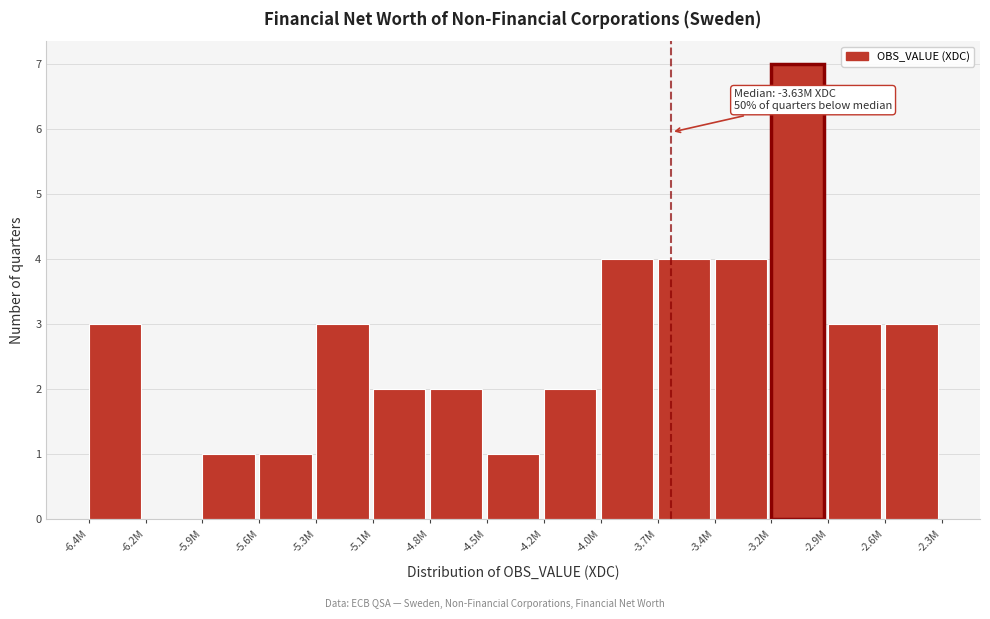

Reading right to left, what are all the values shown in this chart?

-2.6M=3	-2.9M=3	-3.2M=7	-3.4M=4	-3.7M=4	-4.0M=4	-4.2M=2	-4.5M=1	-4.8M=2	-5.1M=2	-5.3M=3	-5.6M=1	-5.9M=1	-6.2M=0	-6.4M=3